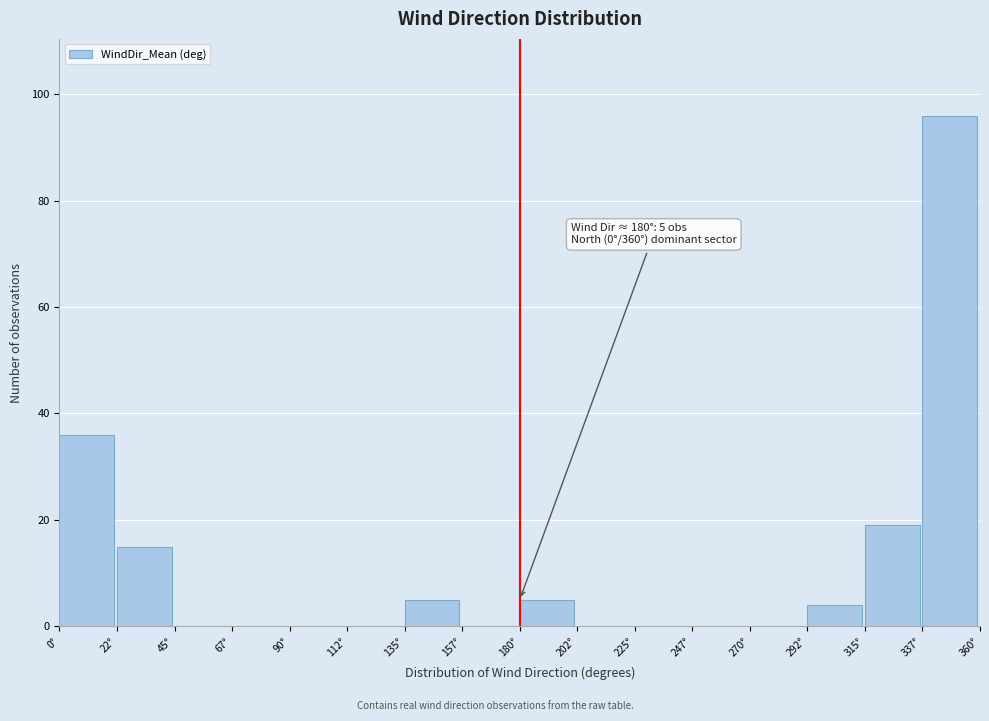

Over which range of the x-axis is the bar tallest?

337.5 to 360.0